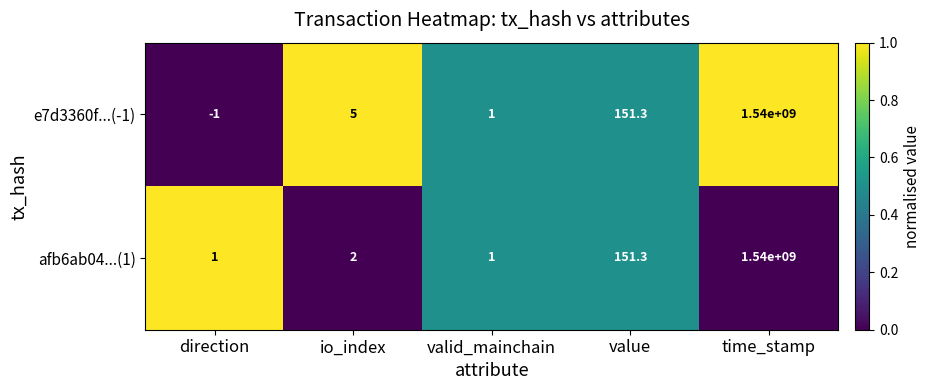

What is the approximate value of afb6ab04...(1) at io_index?

2.0